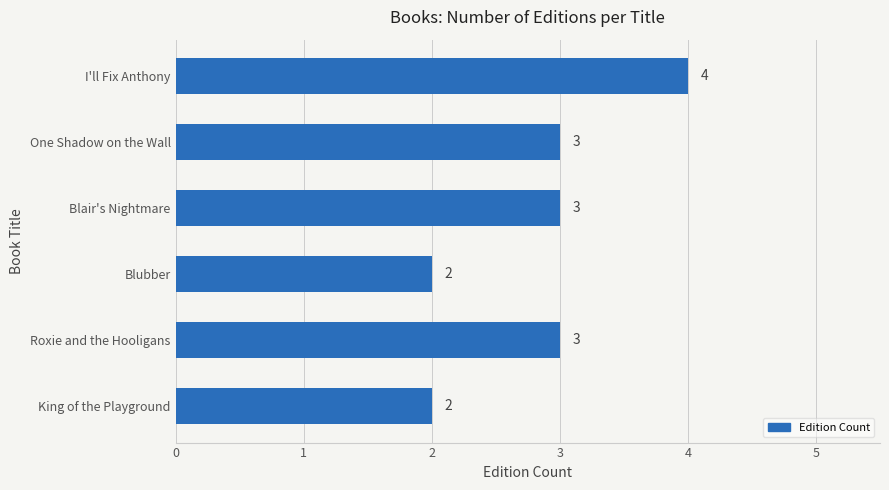

Between I'll Fix Anthony and King of the Playground, which is larger?

I'll Fix Anthony